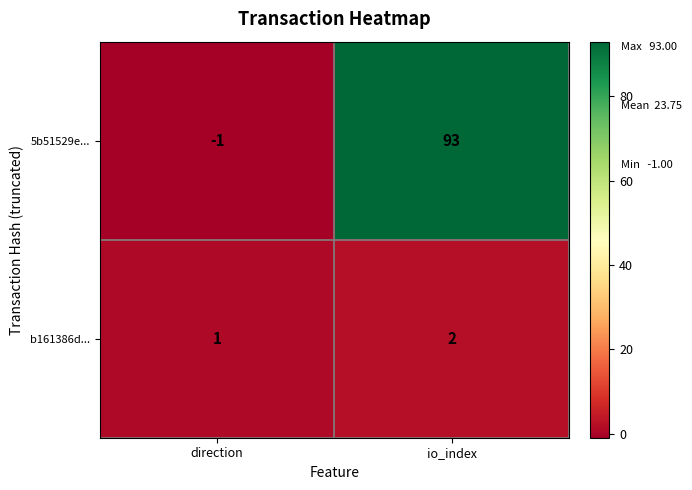

What is the sum of the 5b51529e... values at direction and io_index?

92